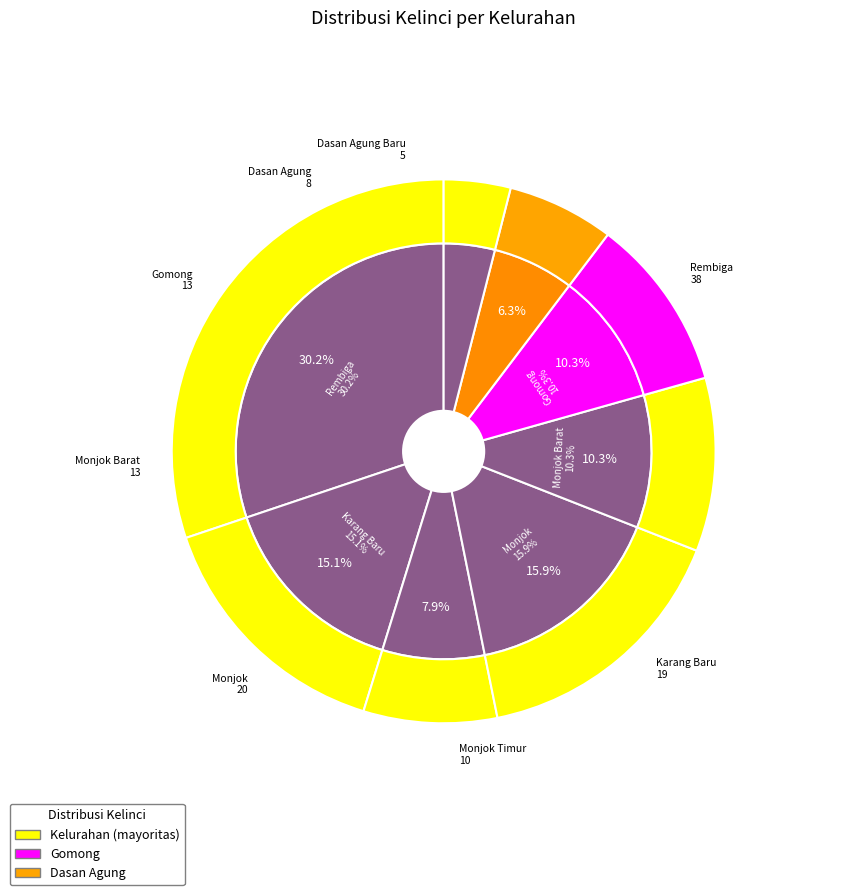

How many segments does this pie chart have?

8